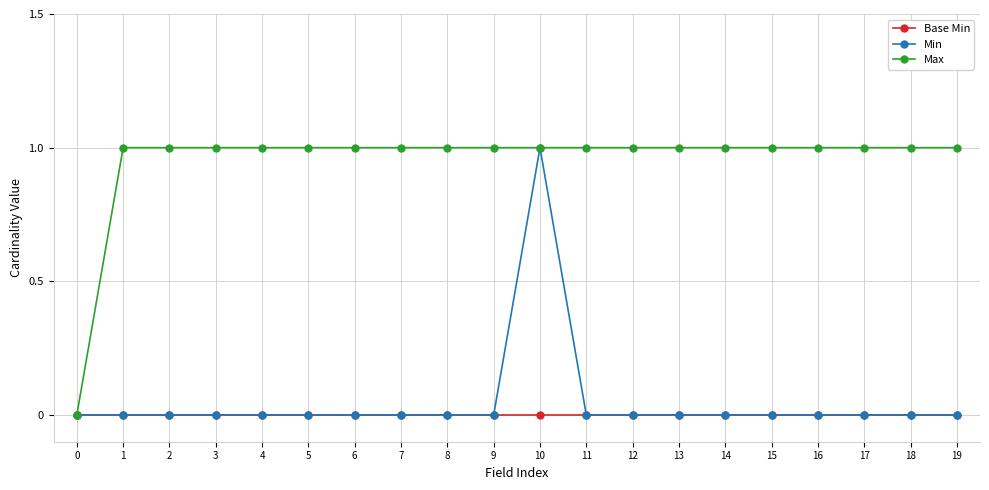

Reading right to left, list all the values displayed in this chart.

Base Min: 0	0	0	0	0	0	0	0	0	0	0	0	0	0	0	0	0	0	0	0
Min: 0	0	0	0	0	0	0	0	0	1	0	0	0	0	0	0	0	0	0	0
Max: 1	1	1	1	1	1	1	1	1	1	1	1	1	1	1	1	1	1	1	0